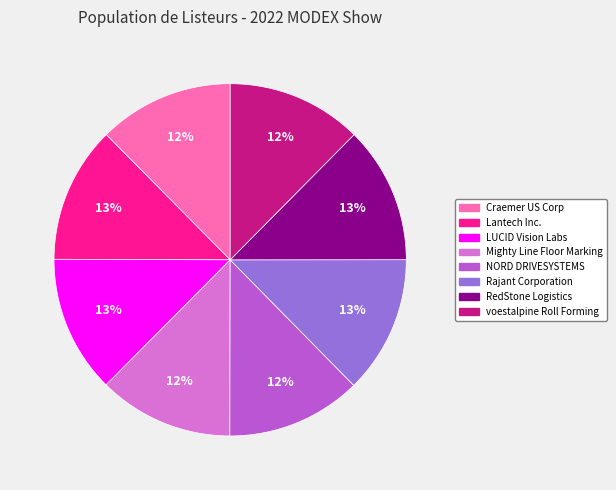

What percentage is the LUCID Vision Labs slice, to the nearest percent?

13%